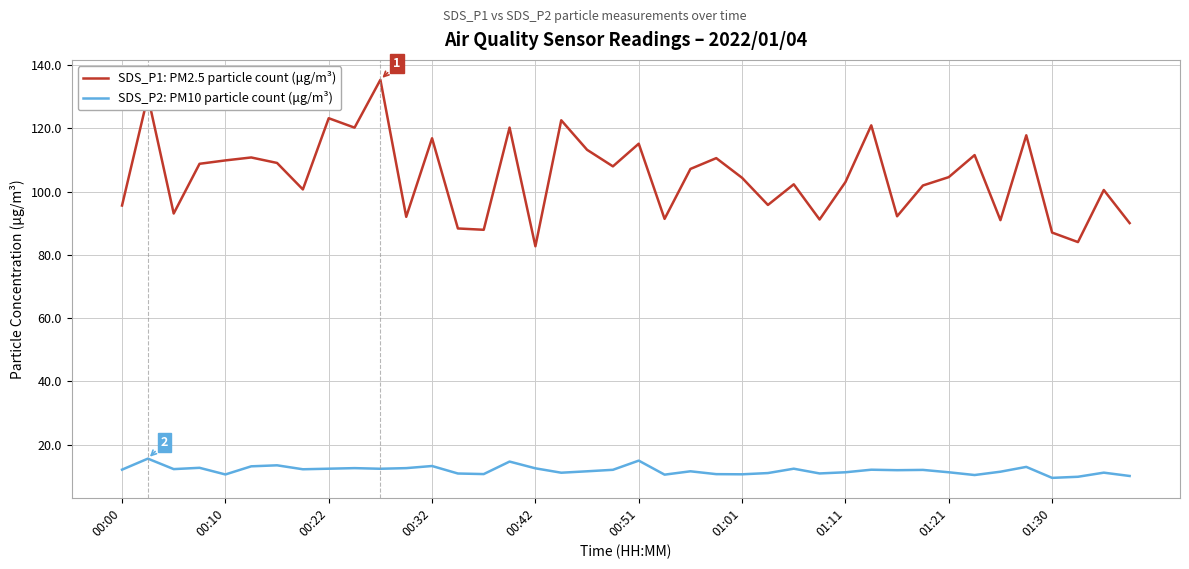

True or false: SDS_P1: PM2.5 particle count (μg/m³) and SDS_P2: PM10 particle count (μg/m³) cross at least once.

False